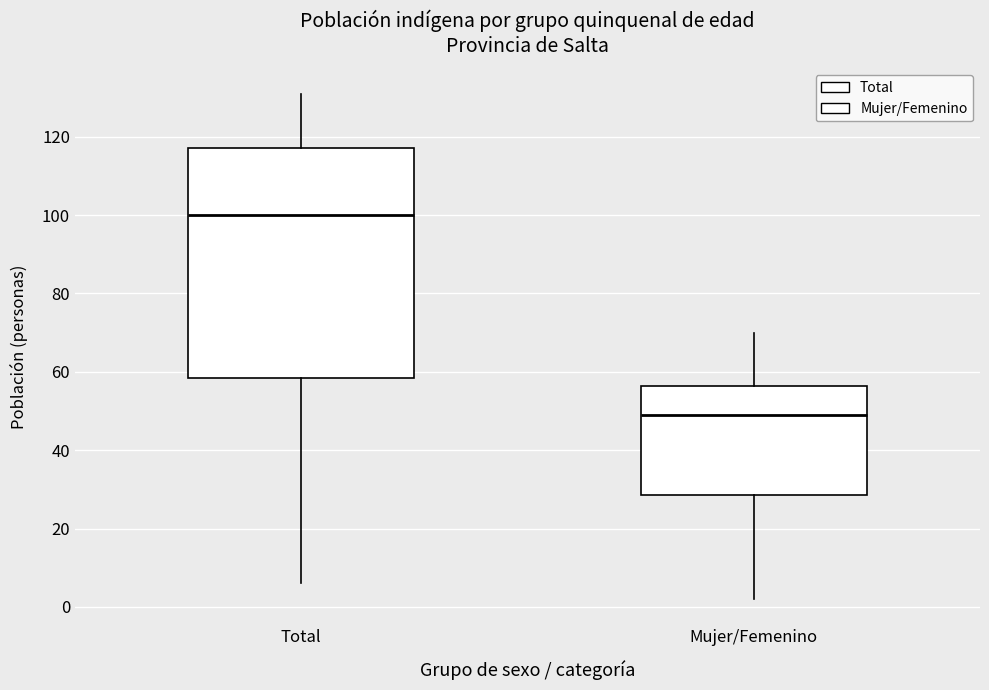

Where does the upper whisker of the box for Mujer/Femenino end on the y-axis? The values are not printed on the chart, so give them approximately, as read against the axis.

70